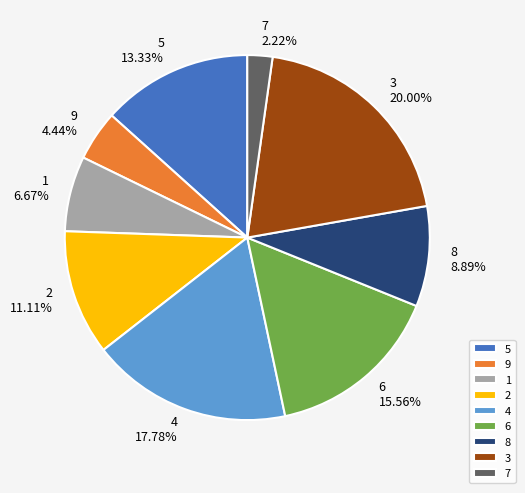

Which category has the smallest portion of the pie?

7